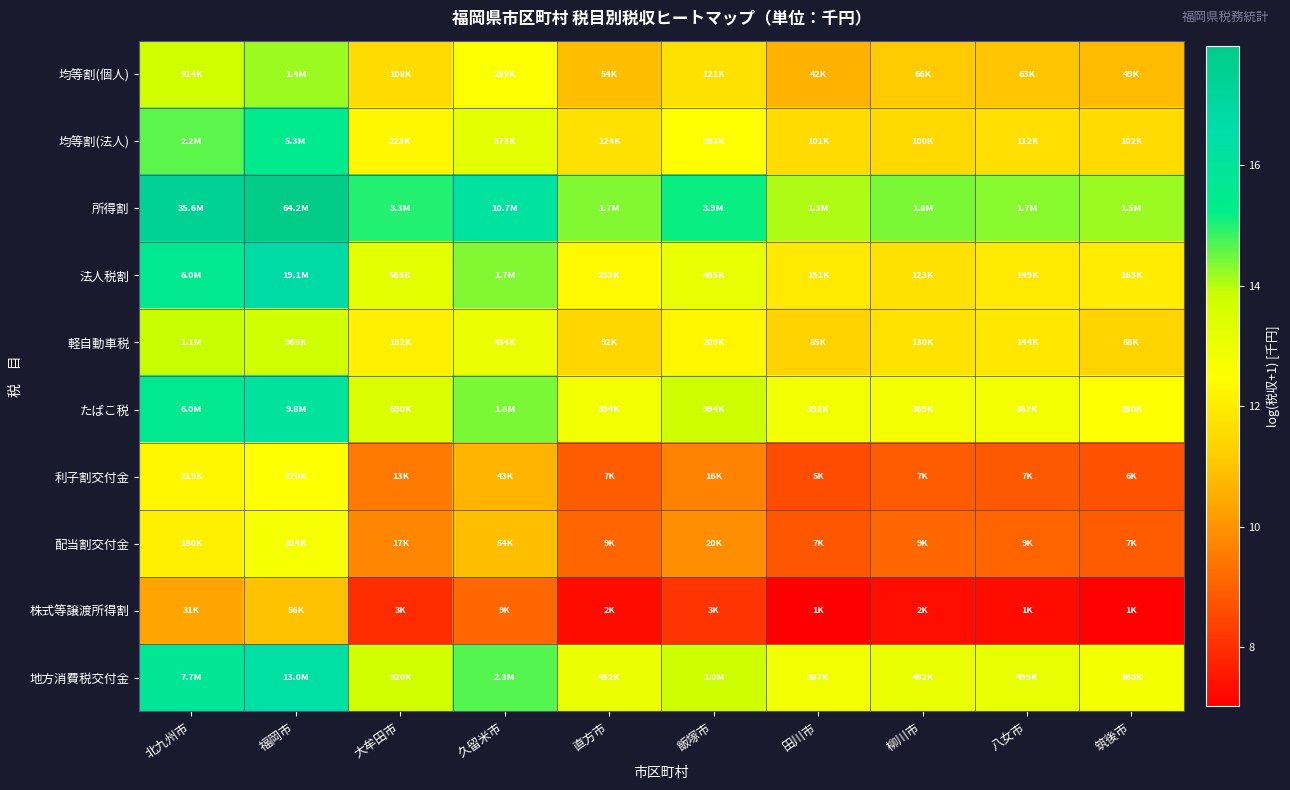

Reading left to right, list all the values displayed in this chart.

均等割(個人): 北九州市=13.7	福岡市=14.2	大牟田市=11.6	久留米市=12.6	直方市=10.9	飯塚市=11.7	田川市=10.7	柳川市=11.1	八女市=11.0	筑後市=10.8
均等割(法人): 北九州市=14.6	福岡市=15.5	大牟田市=12.3	久留米市=13.3	直方市=11.7	飯塚市=12.5	田川市=11.5	柳川市=11.5	八女市=11.6	筑後市=11.5
所得割: 北九州市=17.4	福岡市=18.0	大牟田市=15.0	久留米市=16.2	直方市=14.4	飯塚市=15.2	田川市=14.1	柳川市=14.4	八女市=14.3	筑後市=14.2
法人税割: 北九州市=15.6	福岡市=16.8	大牟田市=13.3	久留米市=14.4	直方市=12.4	飯塚市=13.1	田川市=11.9	柳川市=11.7	八女市=11.9	筑後市=12.0
軽自動車税: 北九州市=13.9	福岡市=13.8	大牟田市=12.1	久留米市=13.0	直方市=11.4	飯塚市=12.3	田川市=11.3	柳川市=11.8	八女市=11.9	筑後市=11.4
たばこ税: 北九州市=15.6	福岡市=16.1	大牟田市=13.4	久留米市=14.4	直方市=12.9	飯塚市=13.8	田川市=12.9	柳川市=12.8	八女市=12.8	筑後市=12.5
利子割交付金: 北九州市=12.3	福岡市=12.5	大牟田市=9.5	久留米市=10.7	直方市=8.9	飯塚市=9.7	田川市=8.6	柳川市=8.9	八女市=8.8	筑後市=8.7
配当割交付金: 北九州市=12.1	福岡市=12.7	大牟田市=9.7	久留米市=10.9	直方市=9.1	飯塚市=9.9	田川市=8.8	柳川市=9.1	八女市=9.1	筑後市=8.9
株式等譲渡所得割: 北九州市=10.3	福岡市=10.9	大牟田市=8.0	久留米市=9.1	直方市=7.3	飯塚市=8.1	田川市=7.0	柳川市=7.4	八女市=7.3	筑後市=7.1
地方消費税交付金: 北九州市=15.9	福岡市=16.4	大牟田市=13.7	久留米市=14.7	直方市=13.0	飯塚市=13.8	田川市=12.9	柳川市=13.1	八女市=13.1	筑後市=12.8